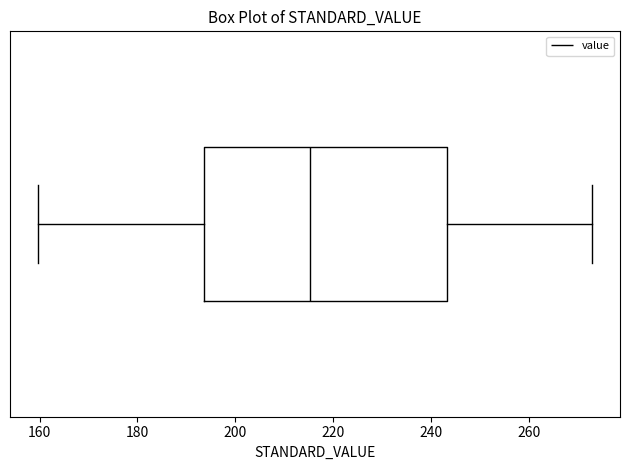

Where does the right whisker of the box end on the x-axis? The values are not printed on the chart, so give them approximately, as read against the axis.

274